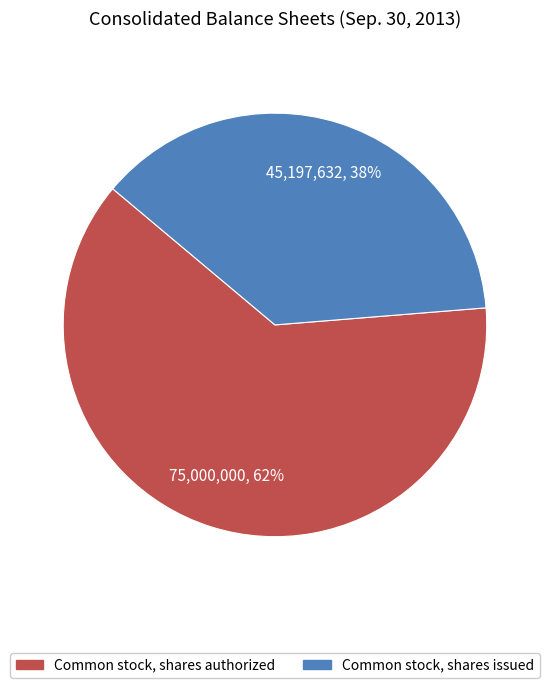

Which category has the smallest portion of the pie?

Common stock, shares issued